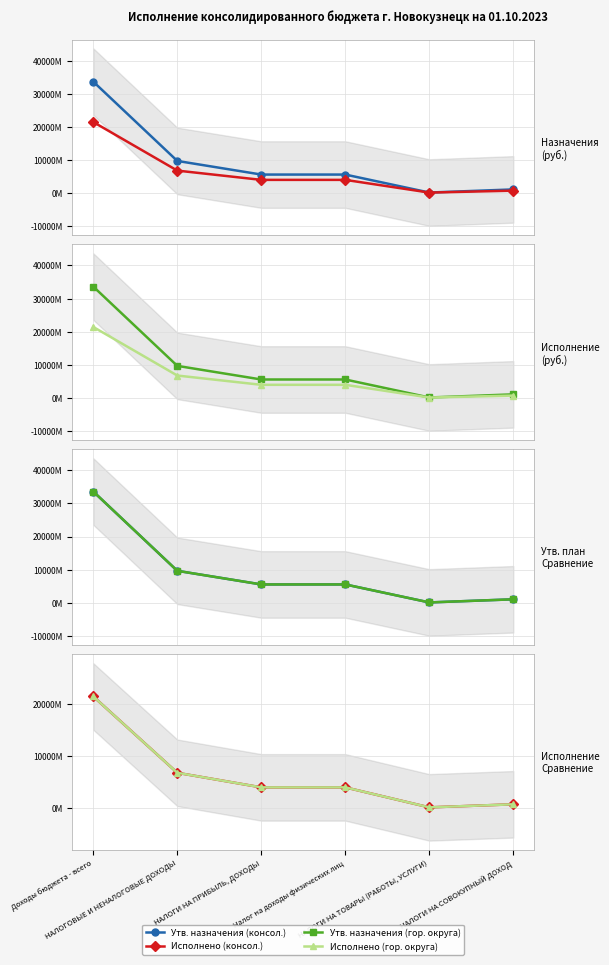

What is the label of the 5th point from the right?

НАЛОГОВЫЕ И НЕНАЛОГОВЫЕ ДОХОДЫ